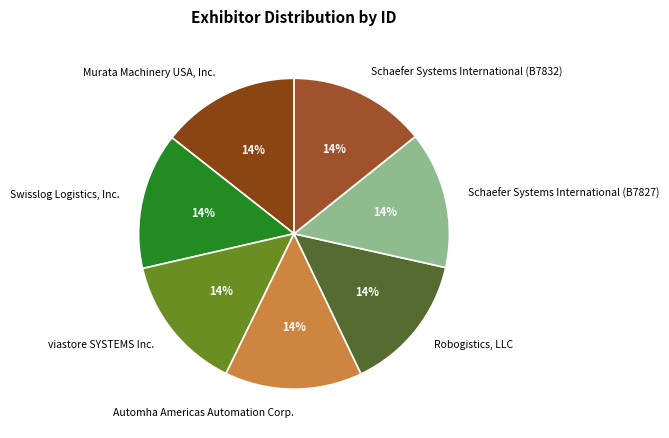

Combined, do Robogistics, LLC and Schaefer Systems International (B7832) account for over 50%?

No